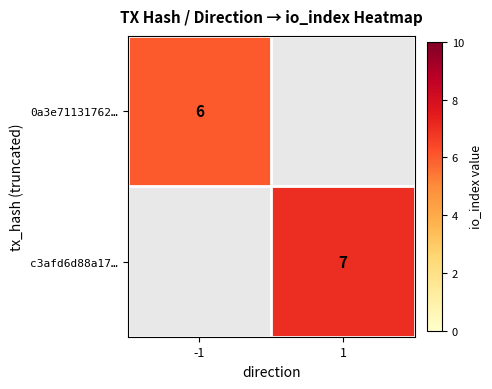

The value of c3afd6d88a17… at 1 is 7. True or false?

True